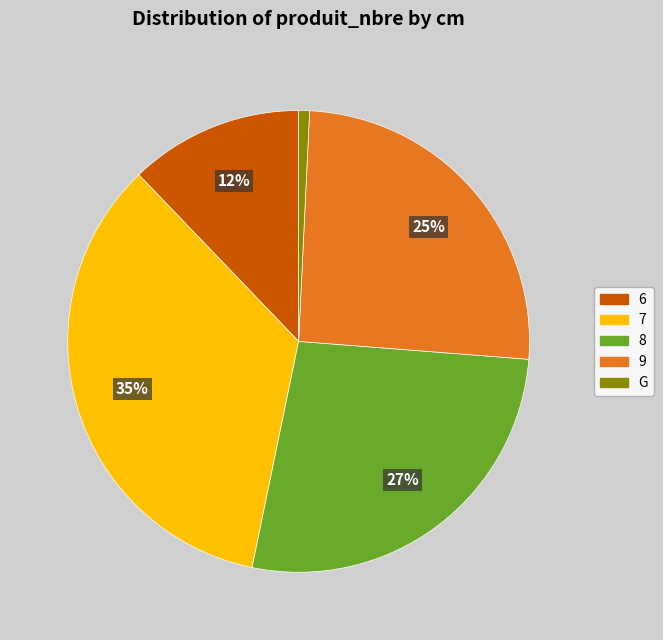

Rank the categories by value from highest to lowest.

7, 8, 9, 6, G